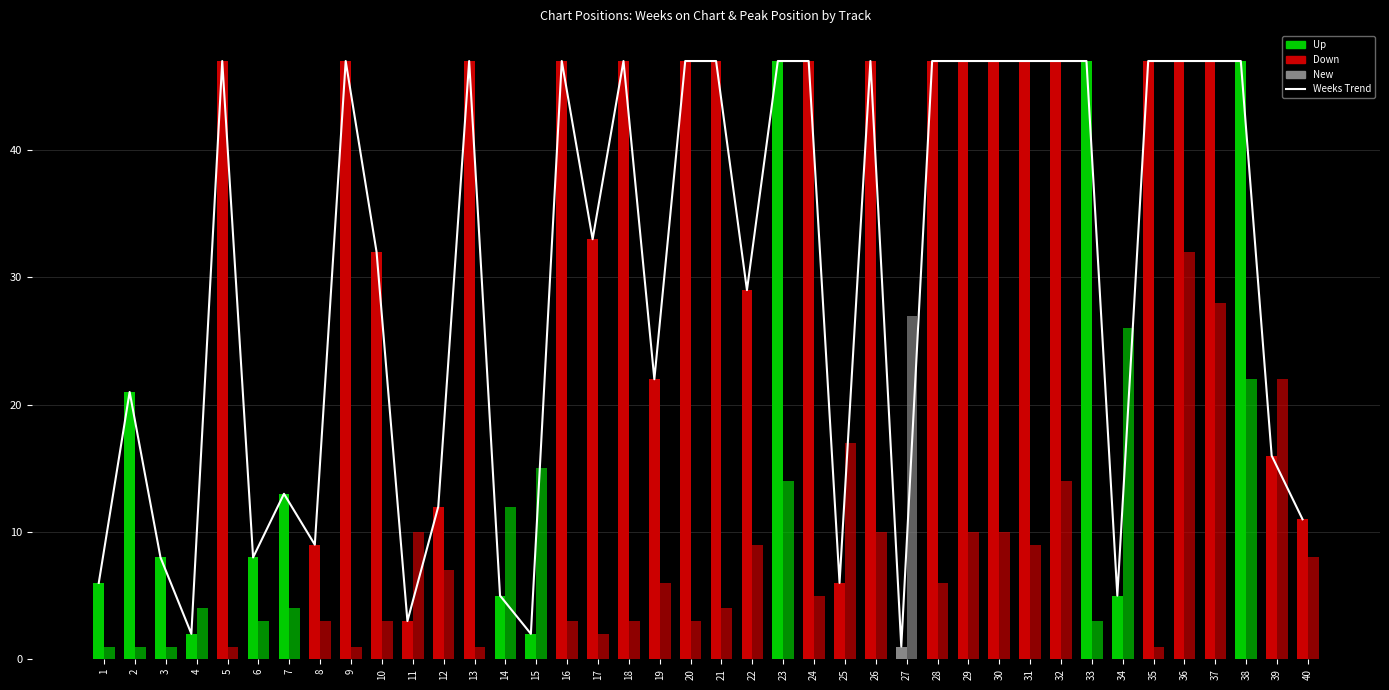

What is the difference between the values at 9 and 11?

44